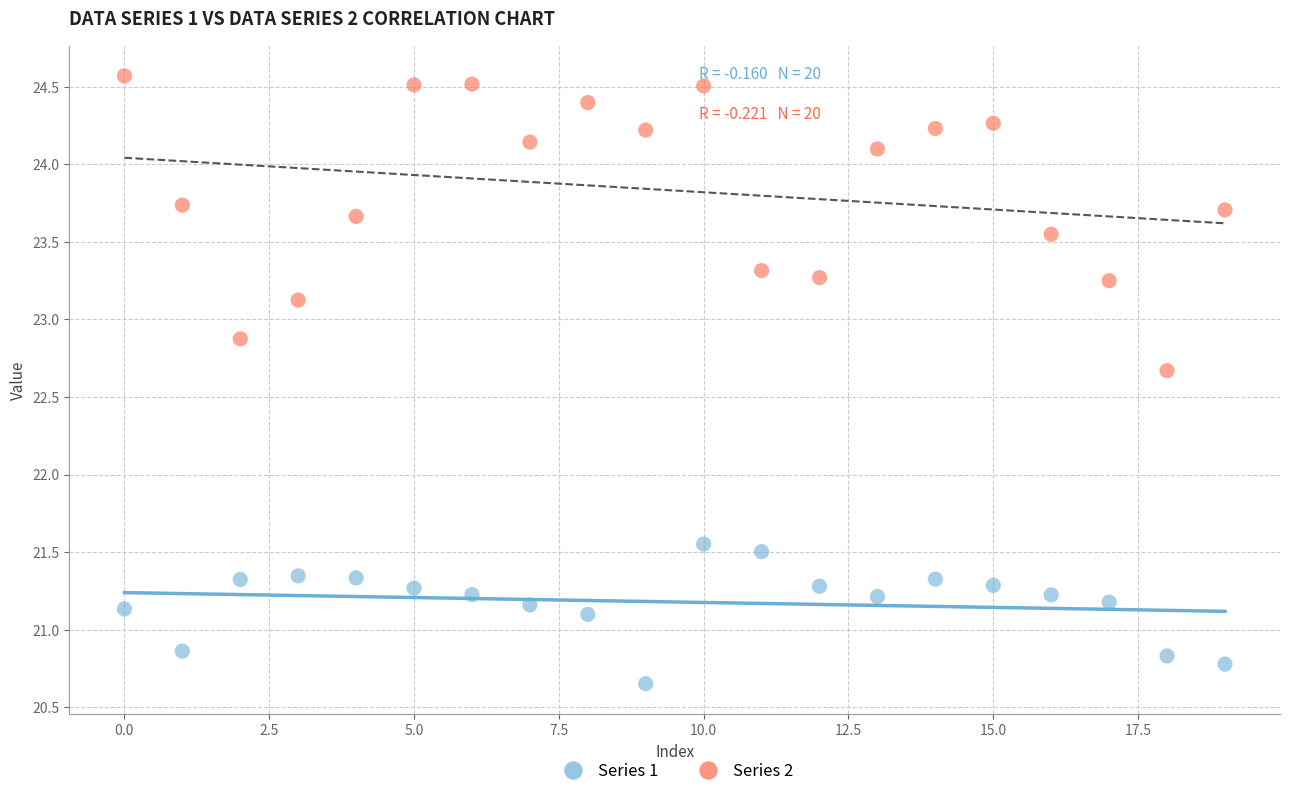

Across all data points, what is the range of Y values (max minus min)?

3.9